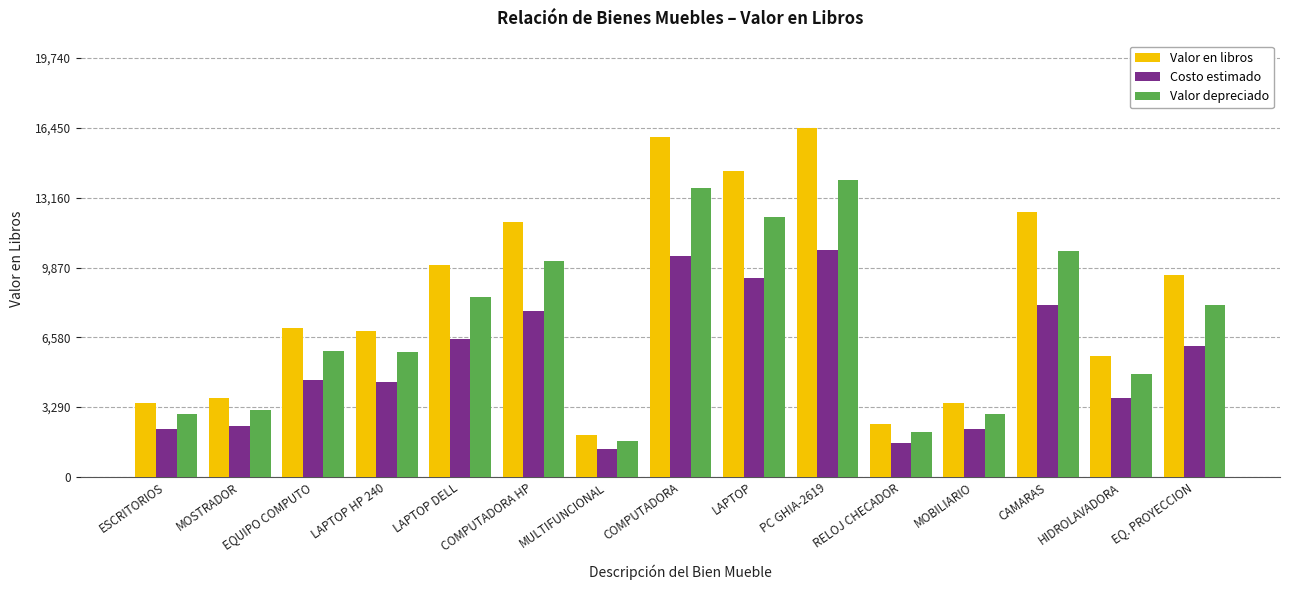

What position from the left is PC GHIA-2619?

10